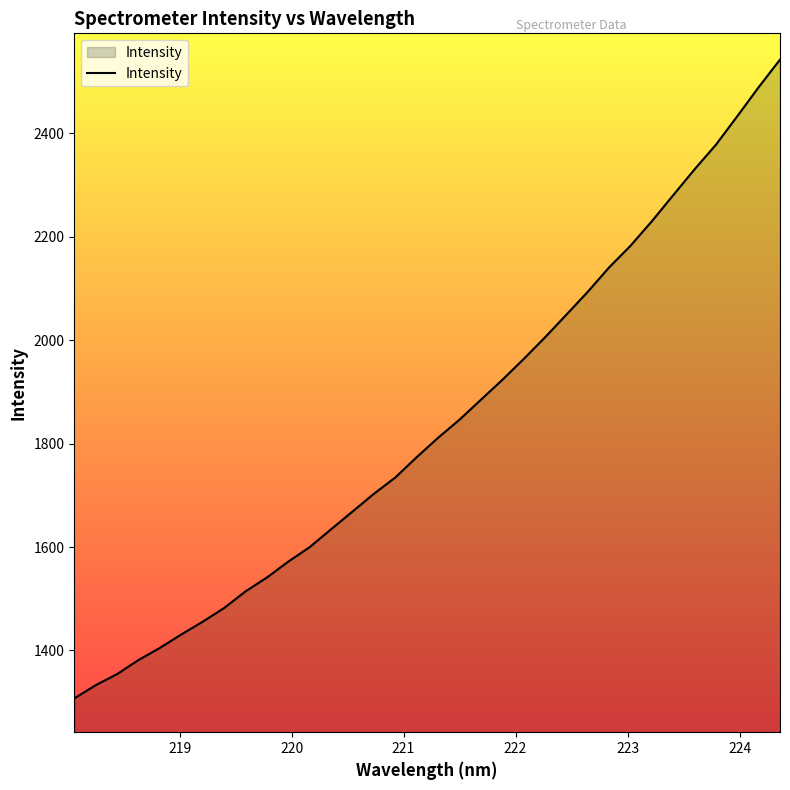

What is the difference between the maximum and minimum values?

1235.8